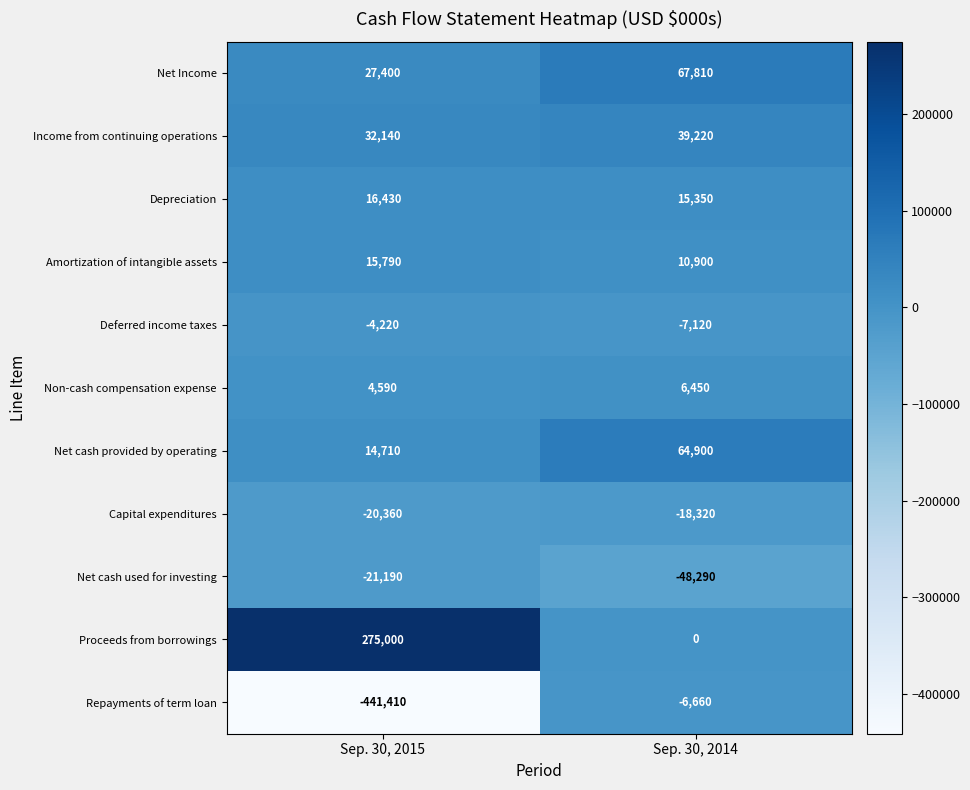

Which series changed the most between Sep. 30, 2015 and Sep. 30, 2014?

Repayments of term loan